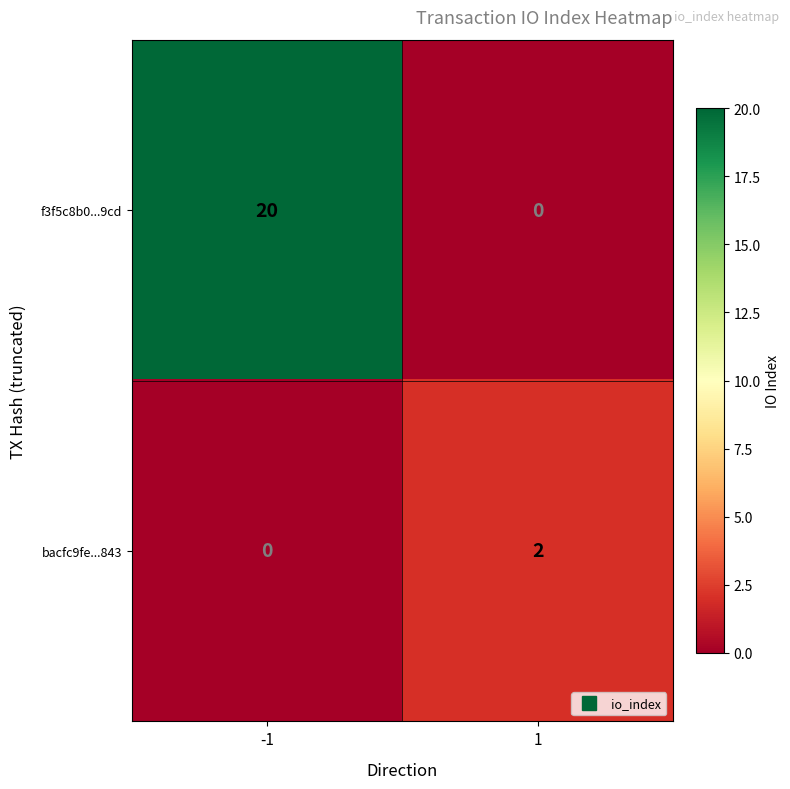

Which series has the largest total across all categories?

f3f5c8b0...9cd